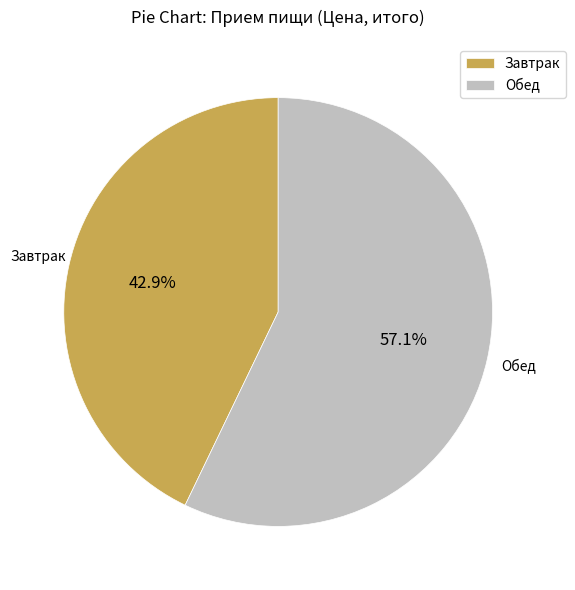

Count the number of slices in the pie.

2